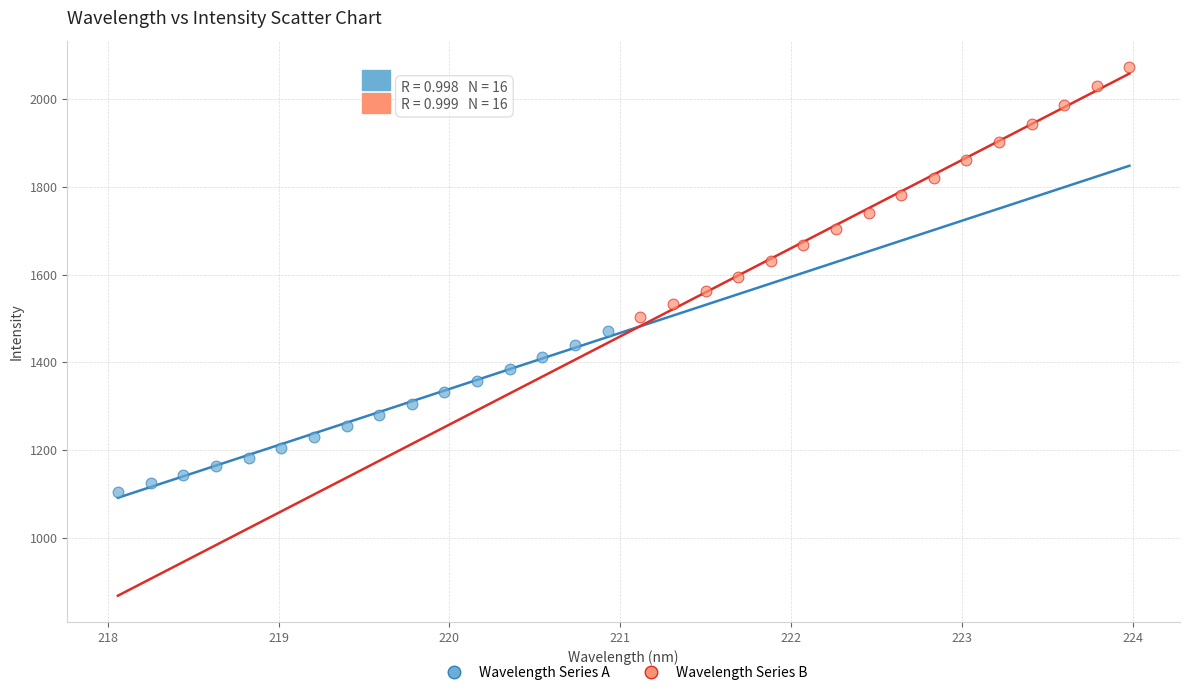

Which series contains the highest Y value?

Wavelength Series B